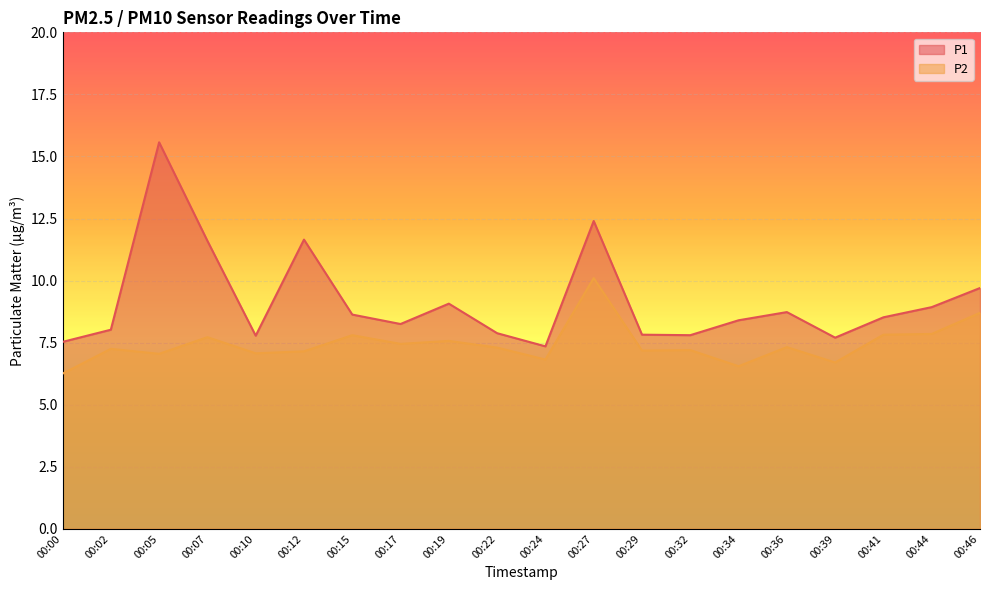

How many data points in P2 are above 7?

16